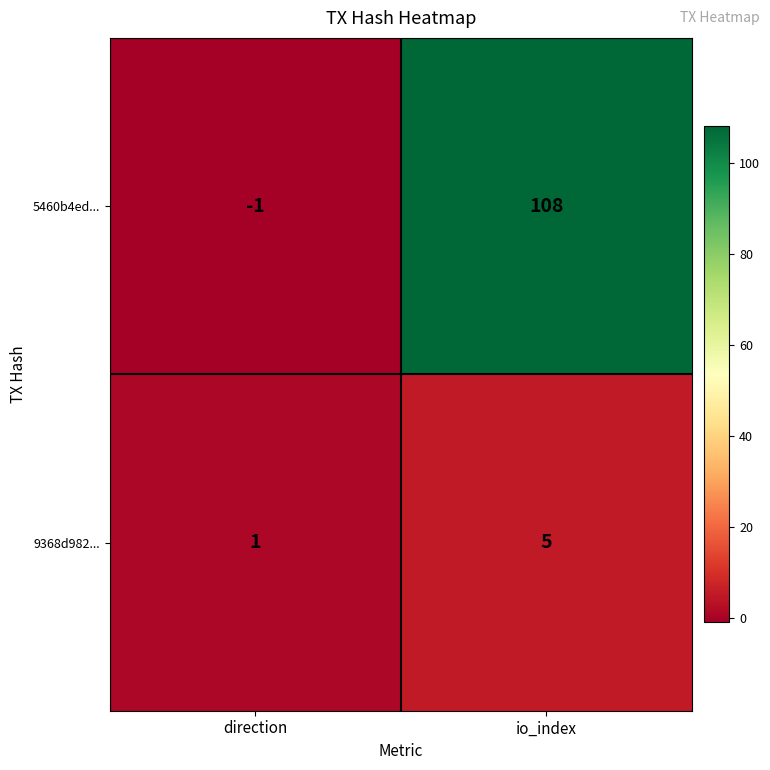

Which series changed the most between direction and io_index?

5460b4ed...